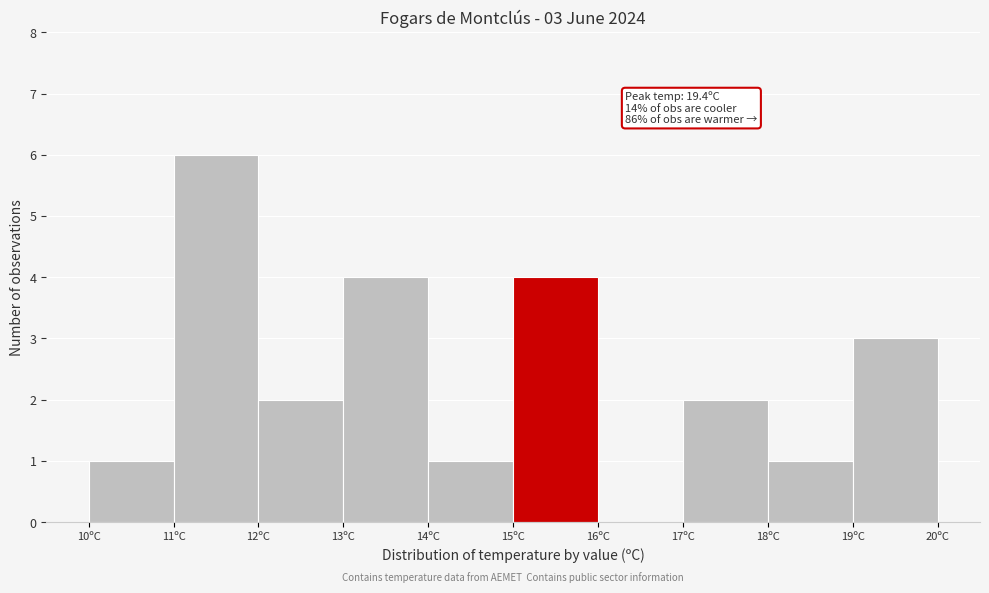

Which range on the x-axis has the tallest bar?

11 to 12